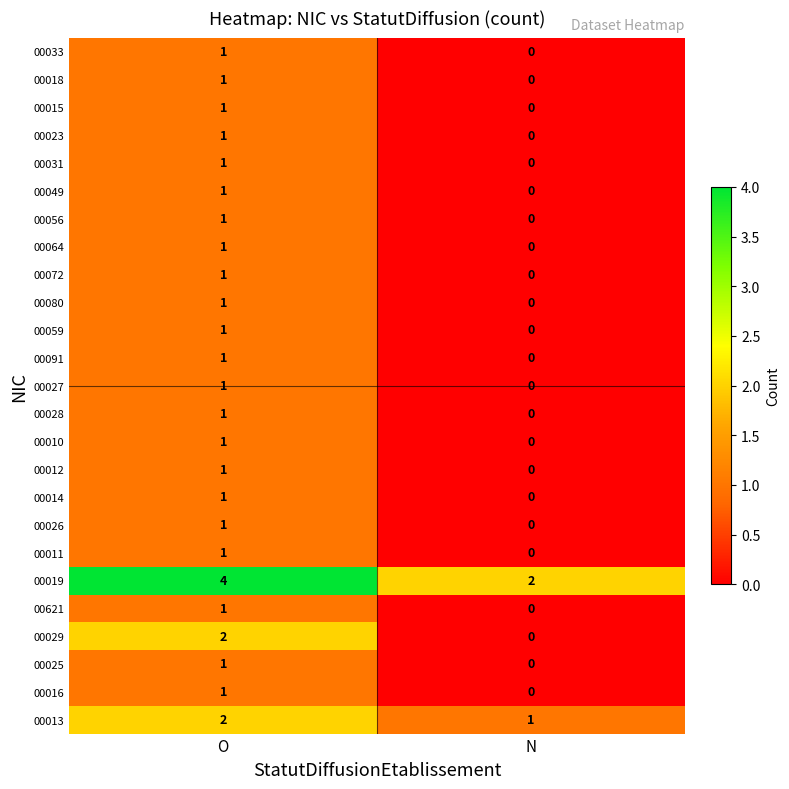

Which category has the highest value in the 00023 series?

O